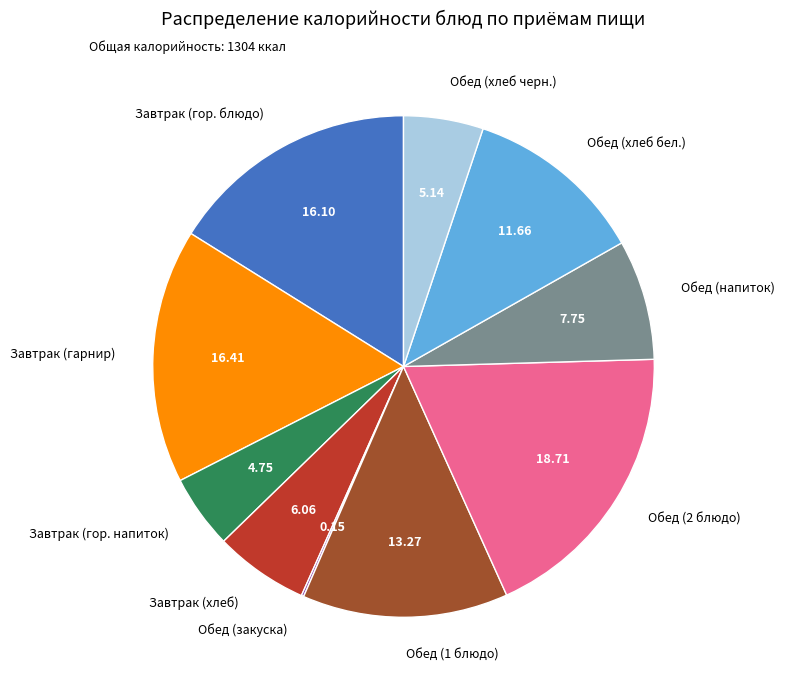

Which category has the biggest portion of the pie?

Обед (2 блюдо)